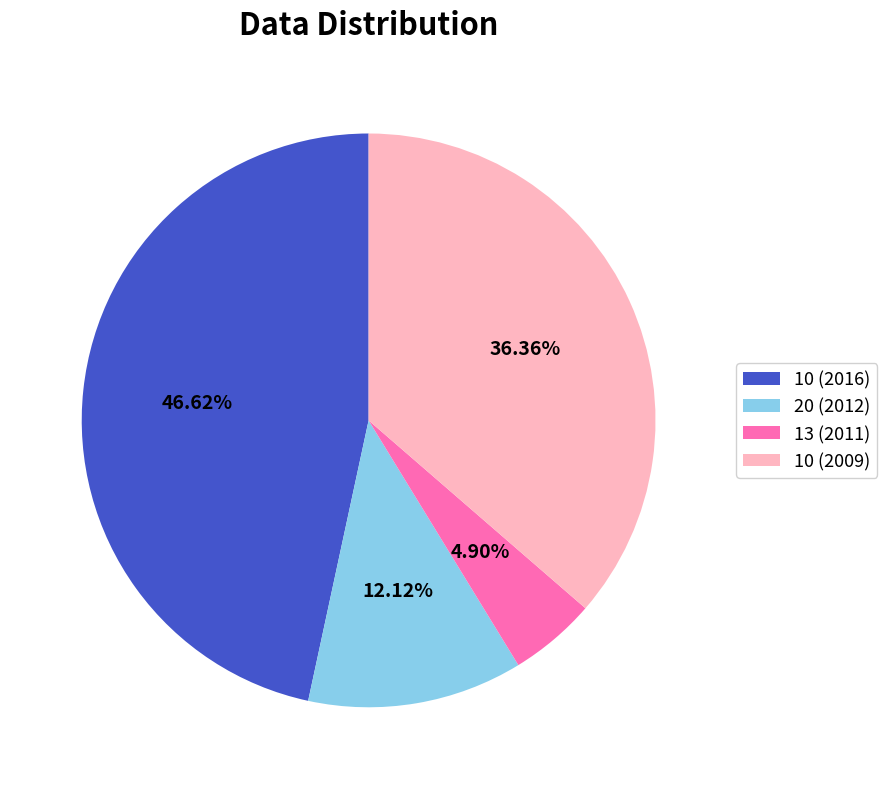

Between 20 (2012) and 10 (2016), which is larger?

10 (2016)